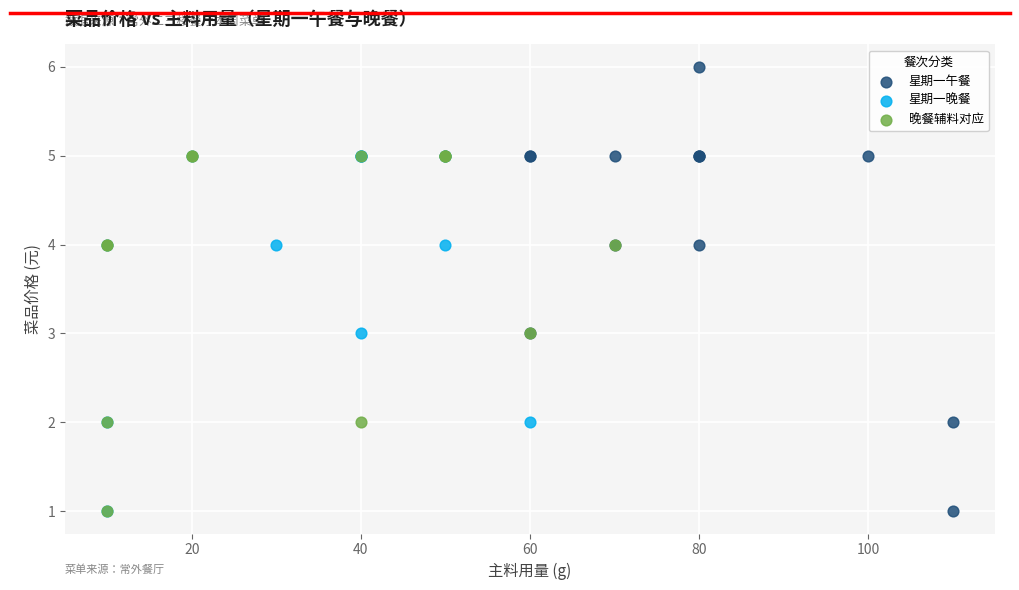

Which series has the largest Y range (max minus min)?

星期一午餐